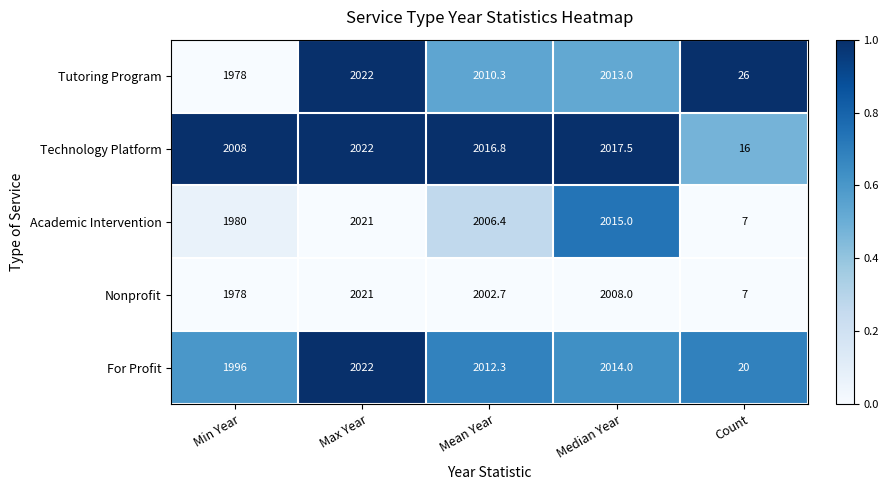

Reading left to right, extract all data points from this chart.

Tutoring Program: Min Year=1978.0	Max Year=2022.0	Mean Year=2010.3	Median Year=2013.0	Count=26.0
Technology Platform: Min Year=2008.0	Max Year=2022.0	Mean Year=2016.8	Median Year=2017.5	Count=16.0
Academic Intervention: Min Year=1980.0	Max Year=2021.0	Mean Year=2006.4	Median Year=2015.0	Count=7.0
Nonprofit: Min Year=1978.0	Max Year=2021.0	Mean Year=2002.7	Median Year=2008.0	Count=7.0
For Profit: Min Year=1996.0	Max Year=2022.0	Mean Year=2012.3	Median Year=2014.0	Count=20.0